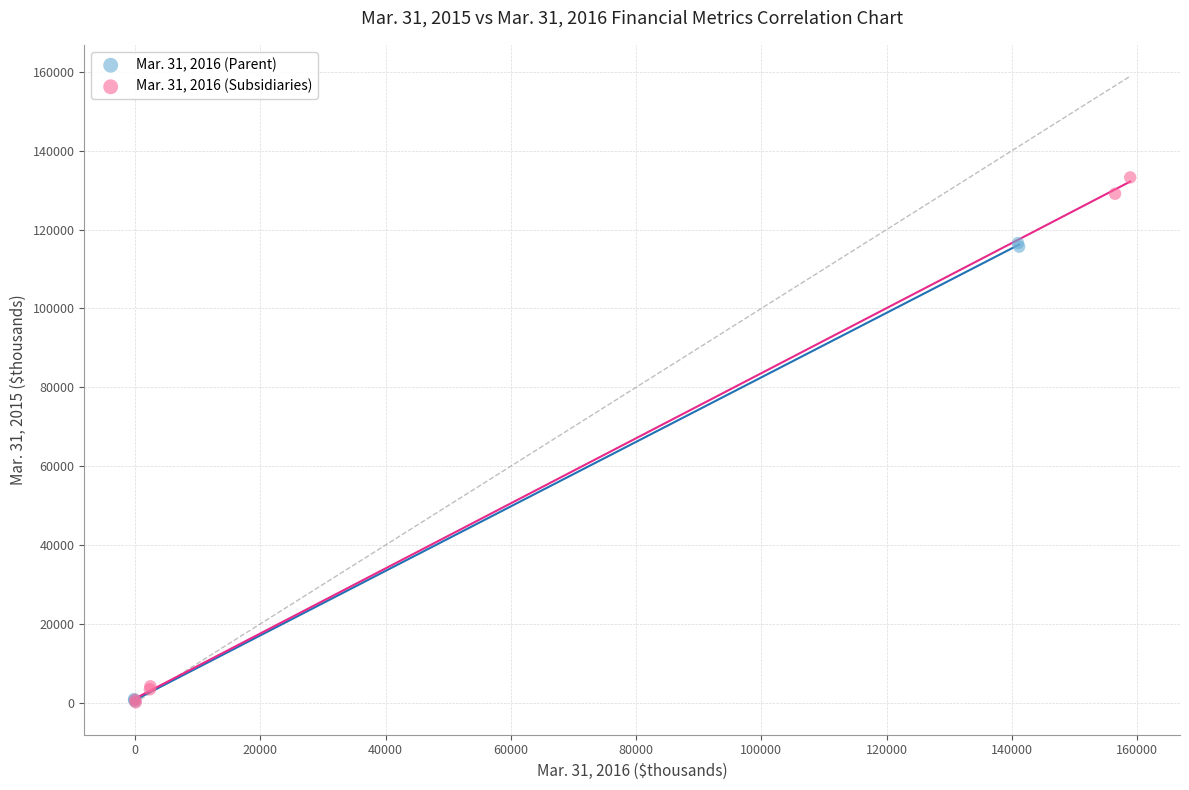

Which series reaches the maximum Y coordinate?

Mar. 31, 2016 (Subsidiaries)